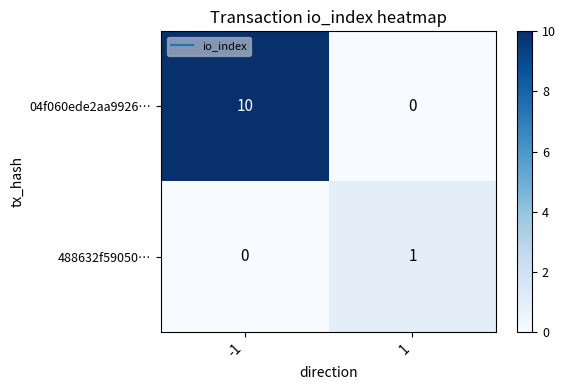

Rank the series at 1 from highest to lowest value.

488632f59050…, 04f060ede2aa9926…